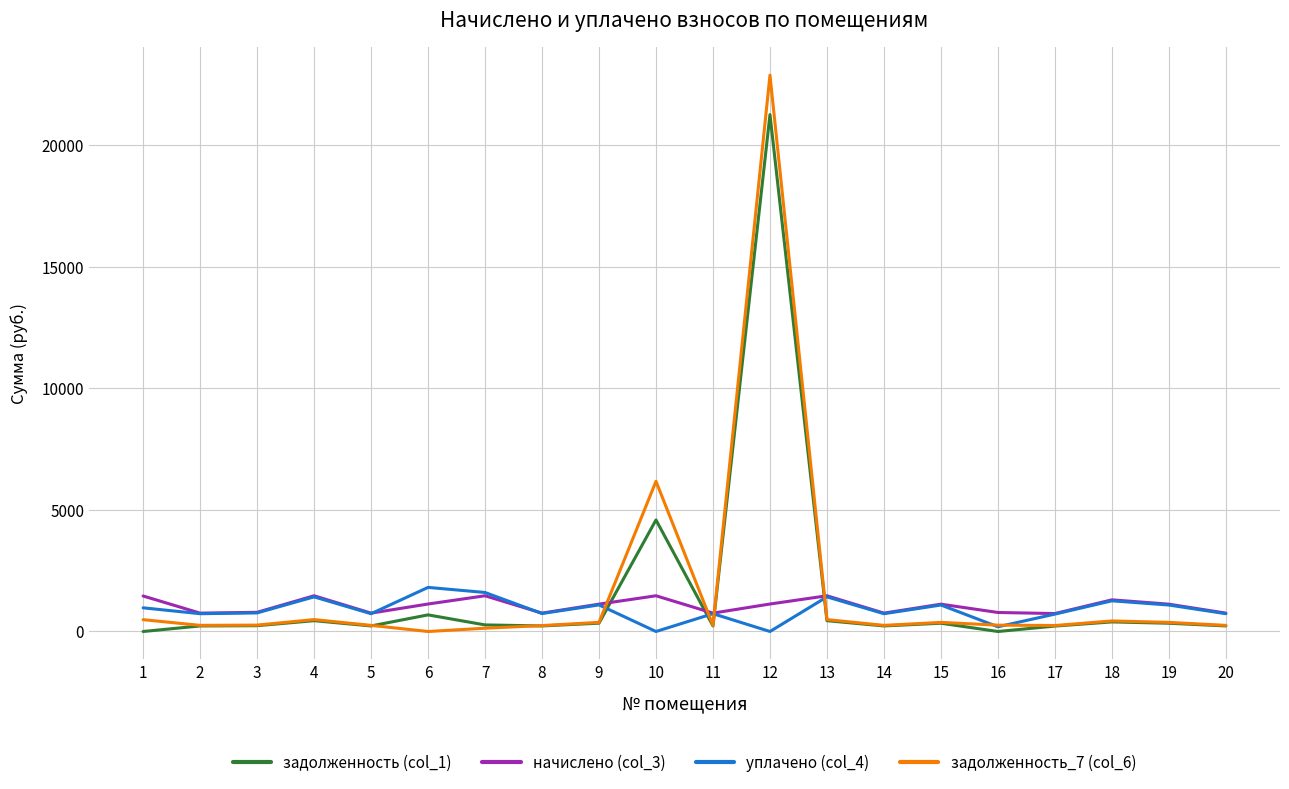

Which series has the largest range (max minus min)?

задолженность_7 (col_6)